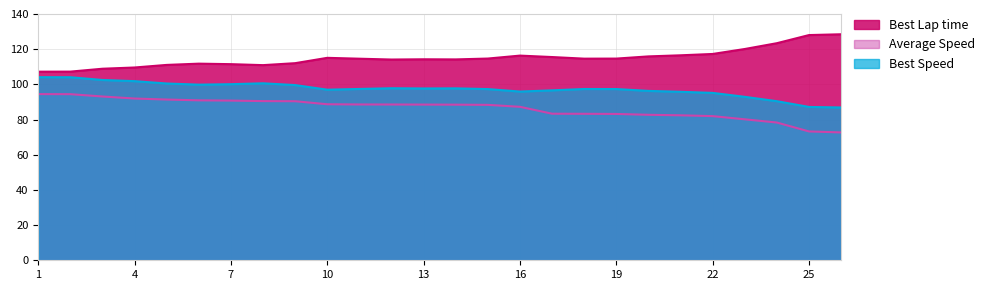

In Best Lap time, how many points are lower than both neighbors (excluding endpoints)?

4